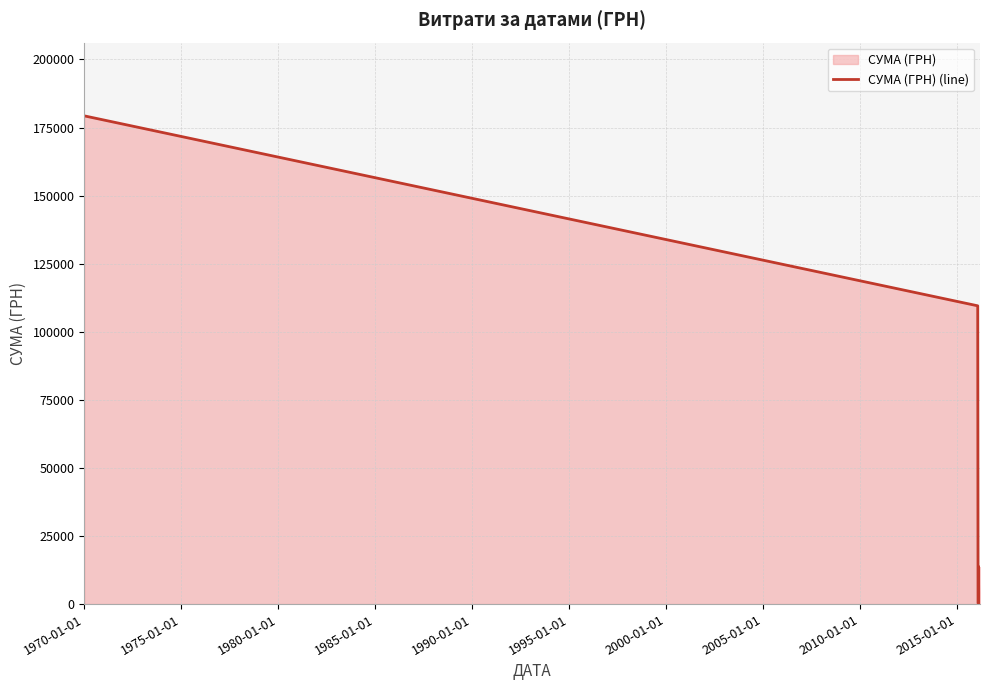

Where does the data first go above 13587?

1970-01-01